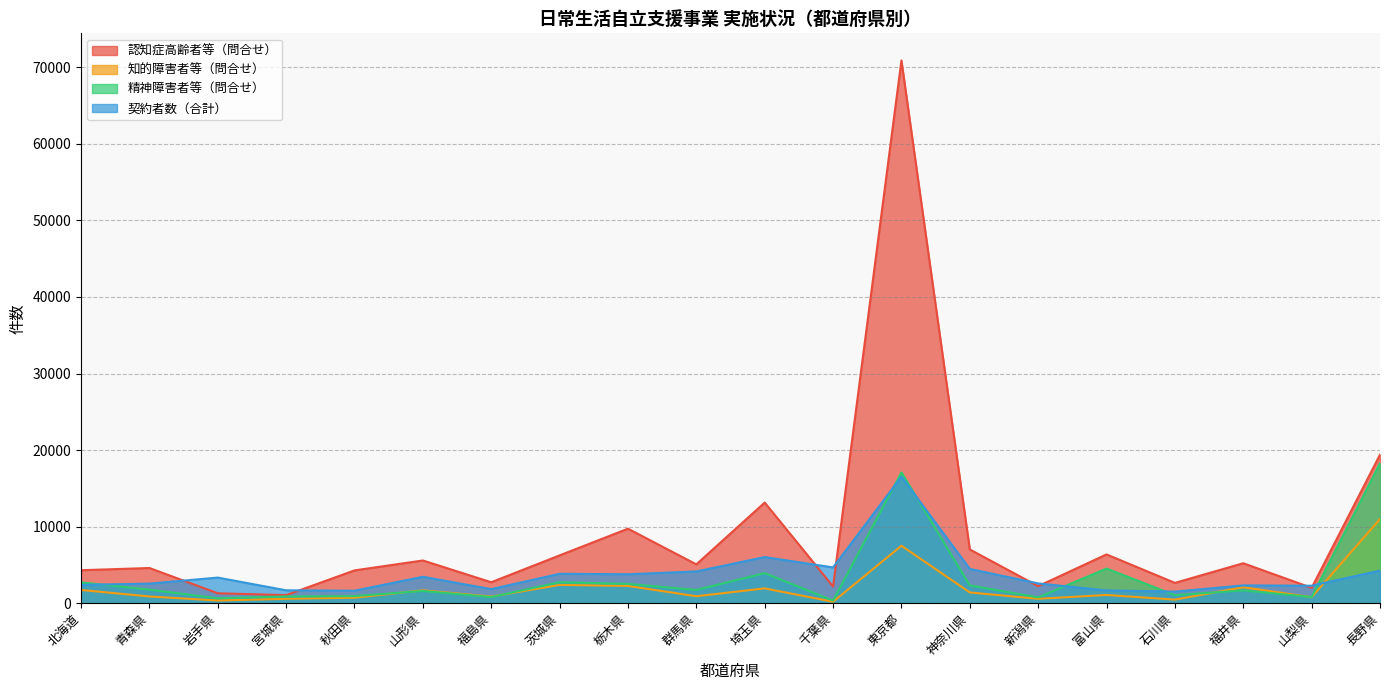

How many data points in 精神障害者等（問合せ） are less than 1727?

10